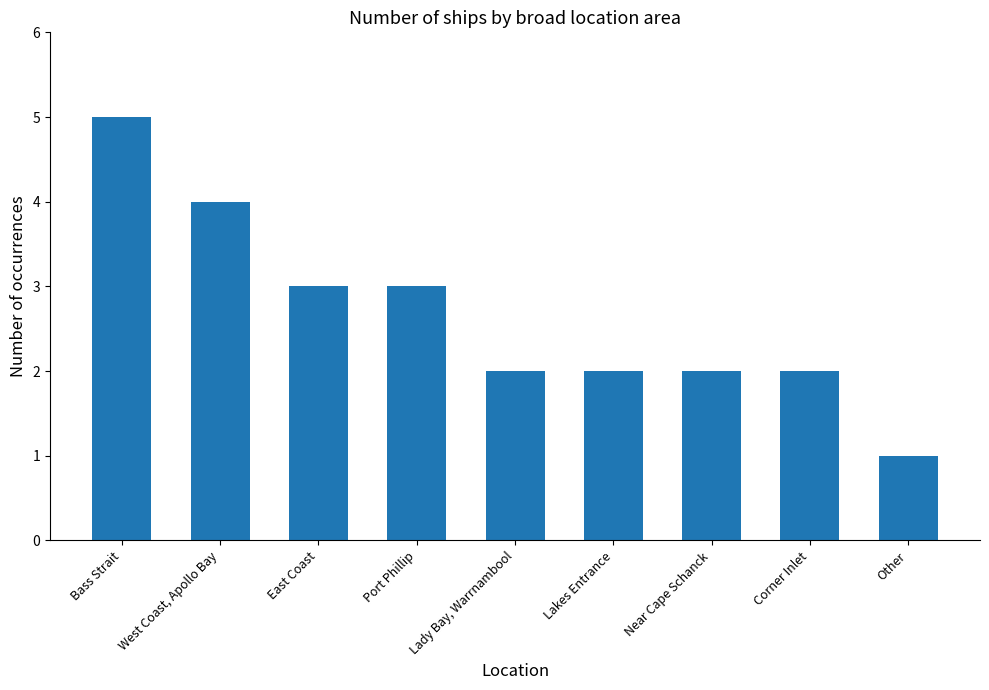

What is the sum of all values?

24